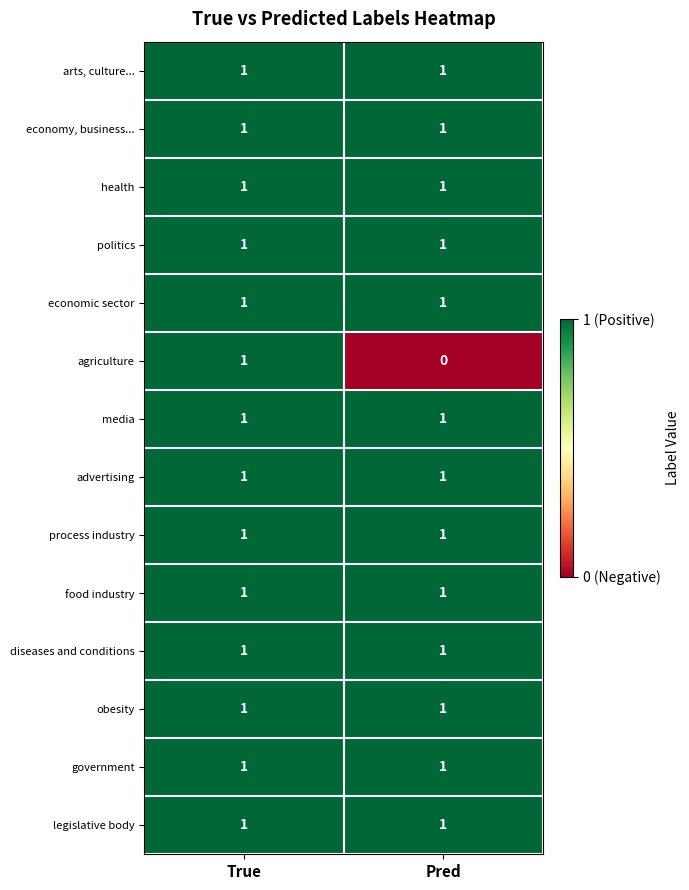

At which category is the sum across all series the highest?

True